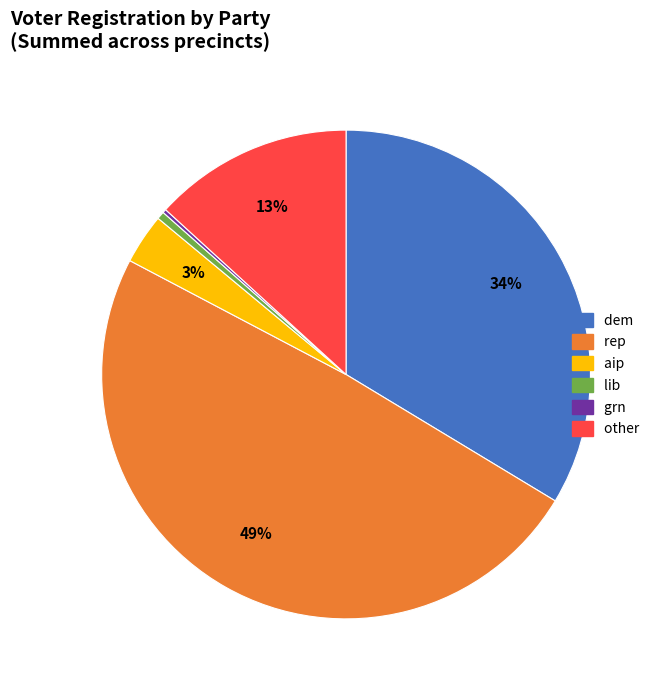

To the nearest percent, what is the combined percentage of aip and lib?

4%